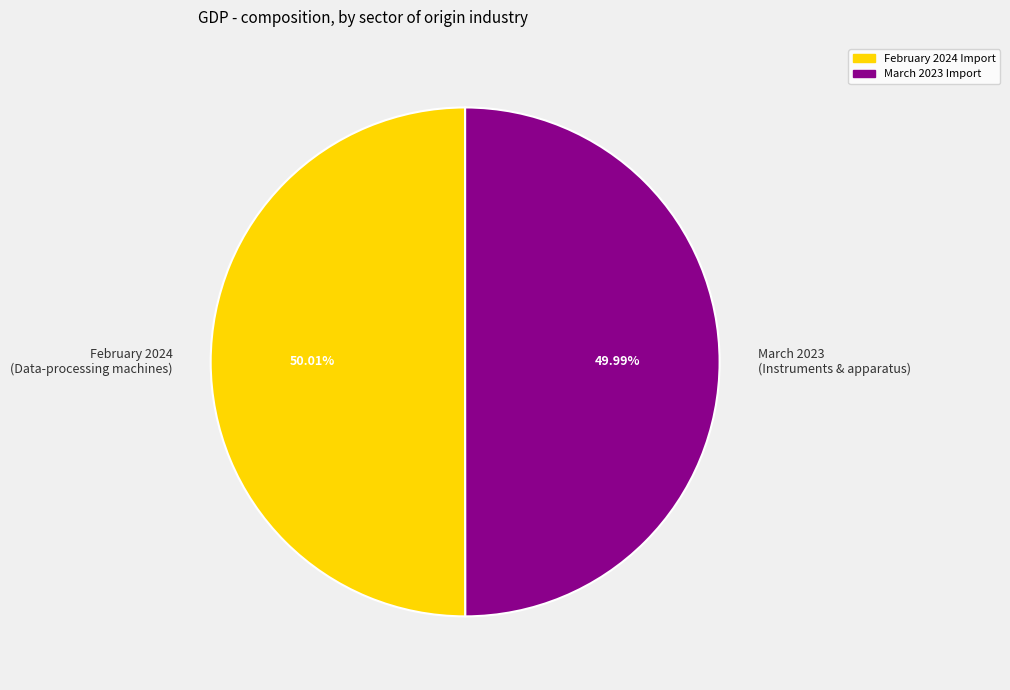

Is there any slice that represents more than half of the pie?

Yes